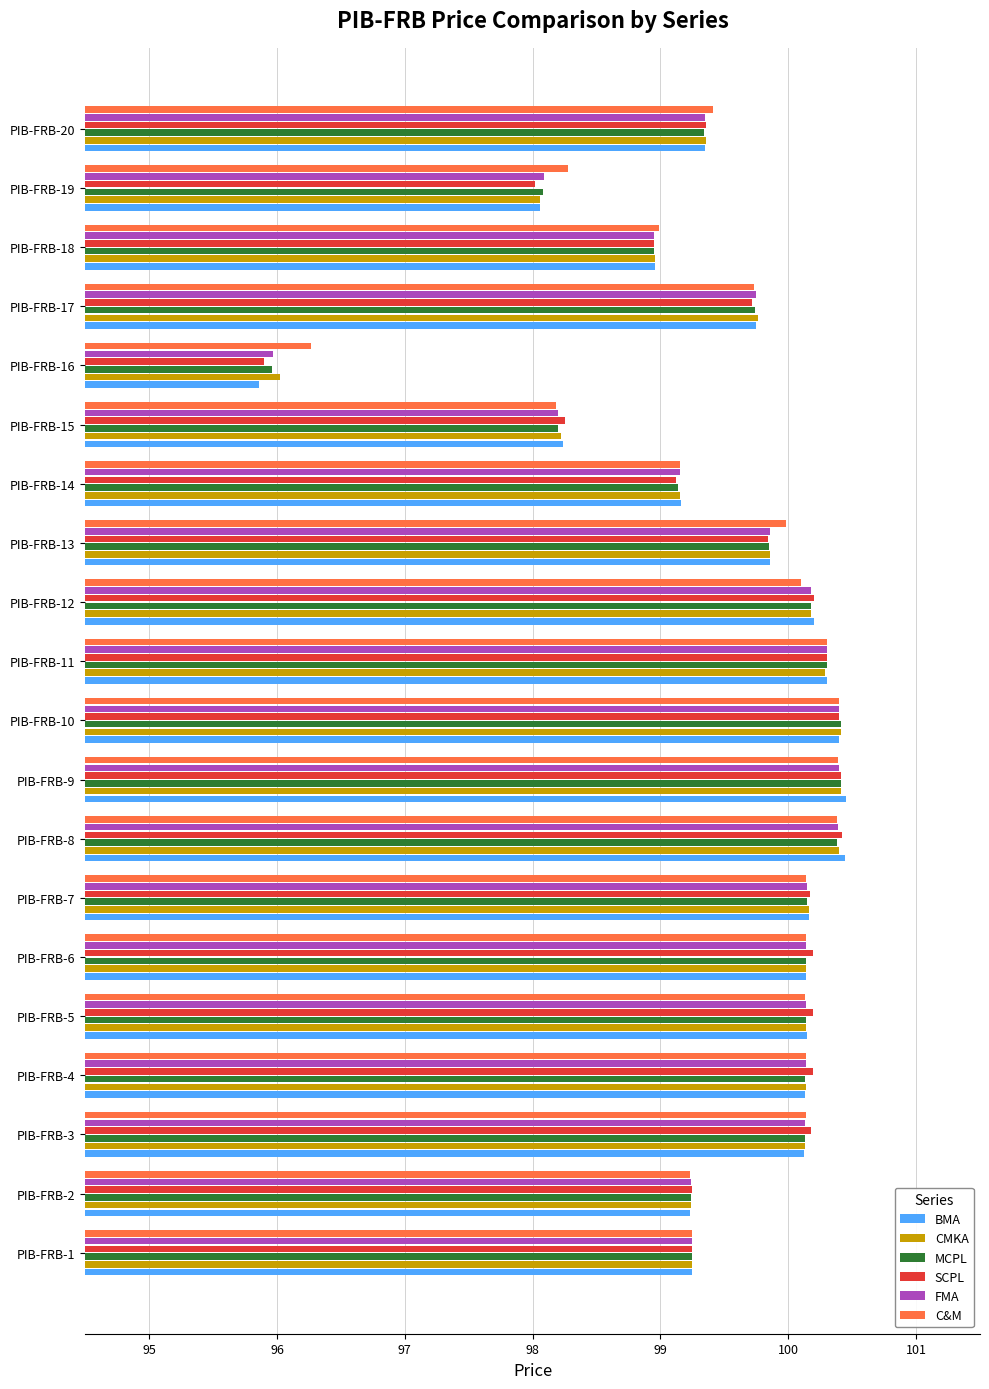

Is it true that CMKA equals 99.0 at PIB-FRB-18?

True